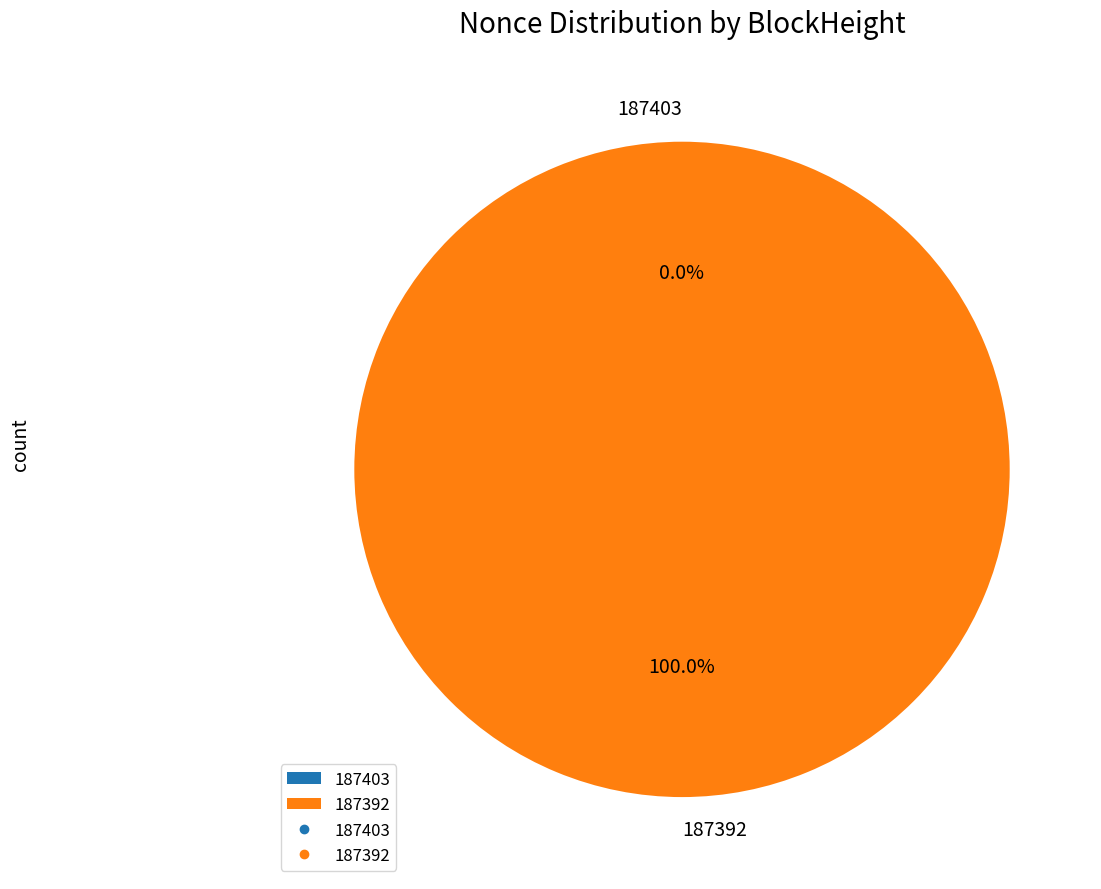

Which slice is the smallest?

187403